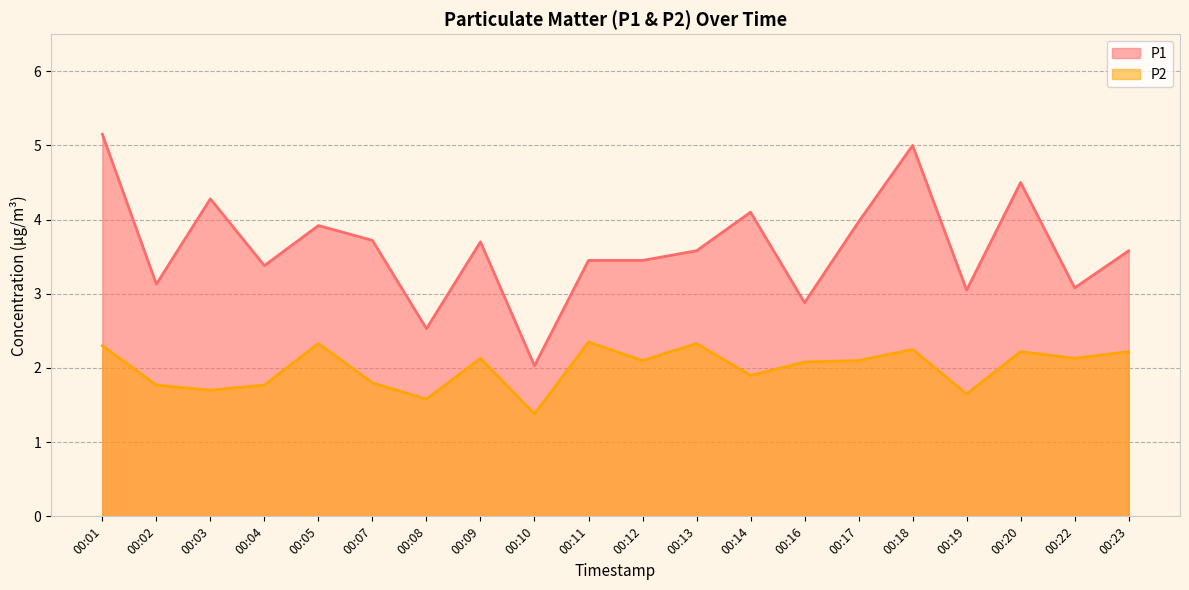

At which category is the sum across all series the highest?

00:01